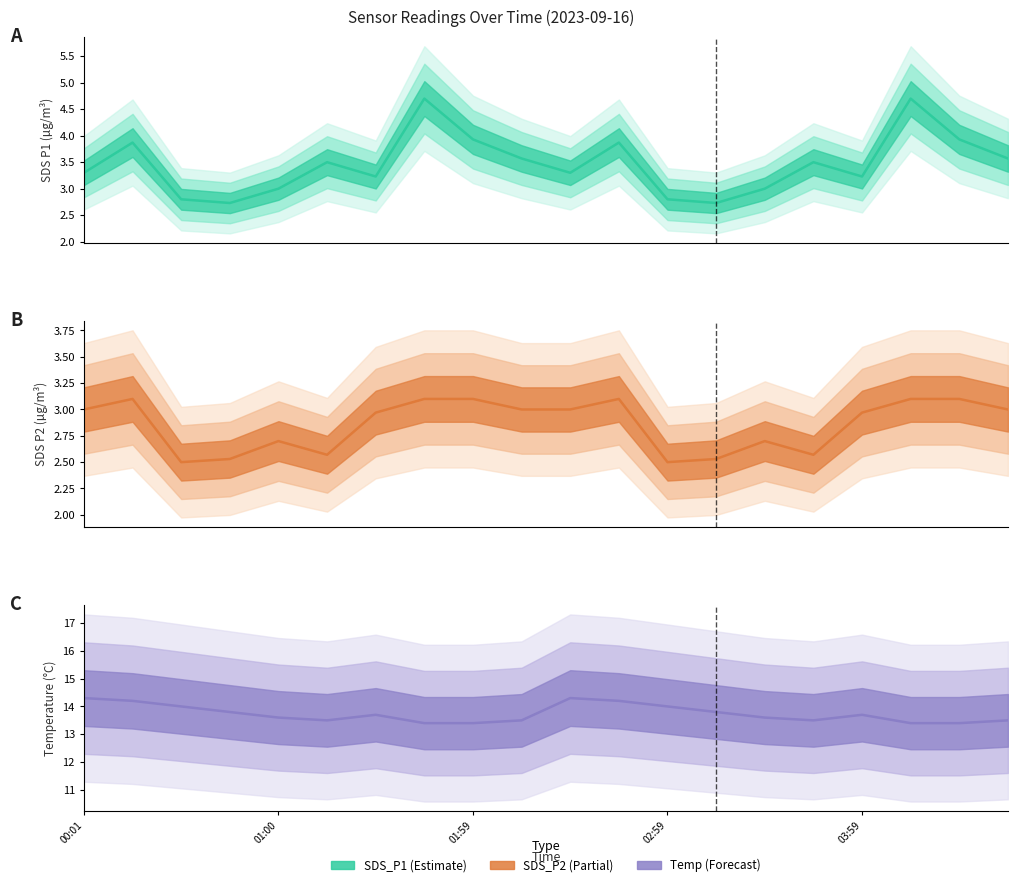

What are all the series names shown in the legend?

SDS_P1, SDS_P2, Temp